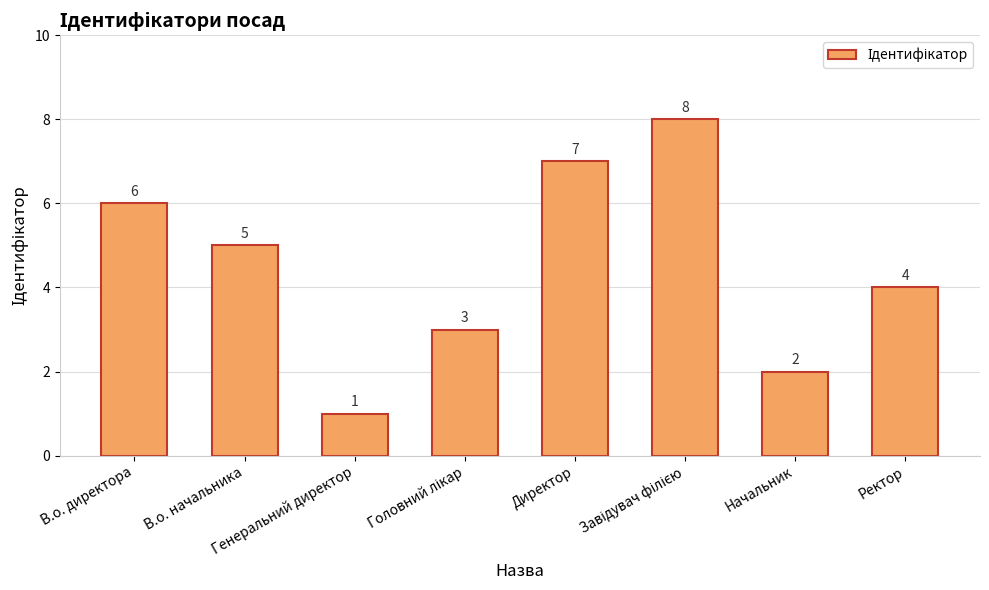

What is the value of the 5th bar from the left?

7